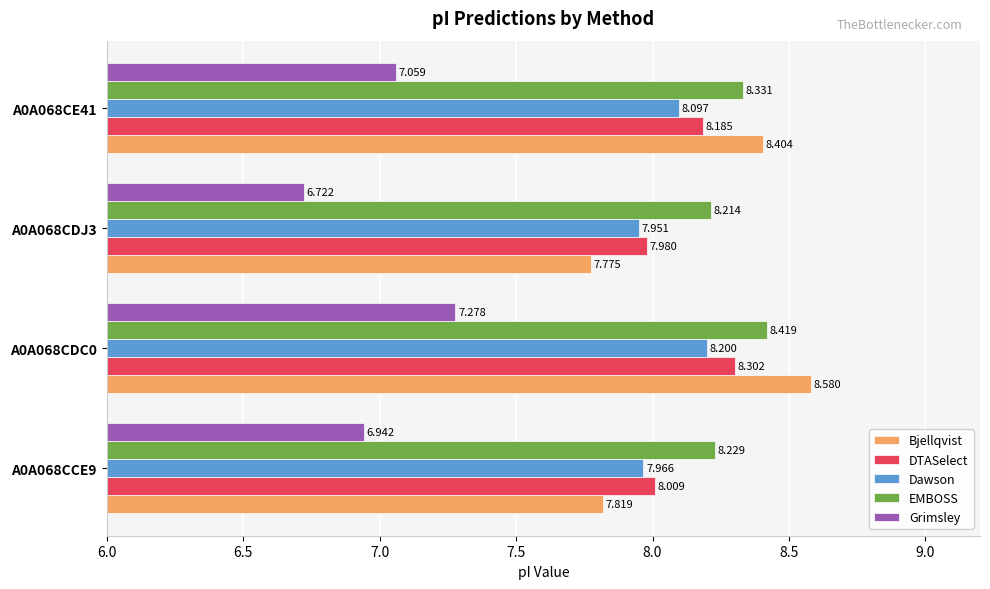

Is the value of Grimsley at A0A068CE41 greater than the value of Dawson at A0A068CCE9?

No